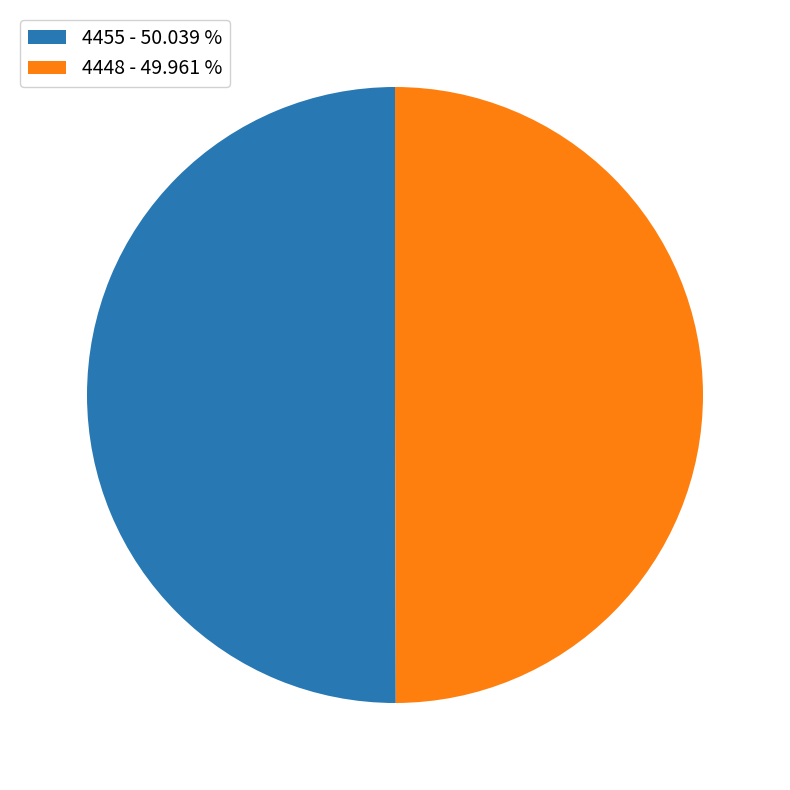

Combined, do 4455 and 4448 account for over 50%?

Yes